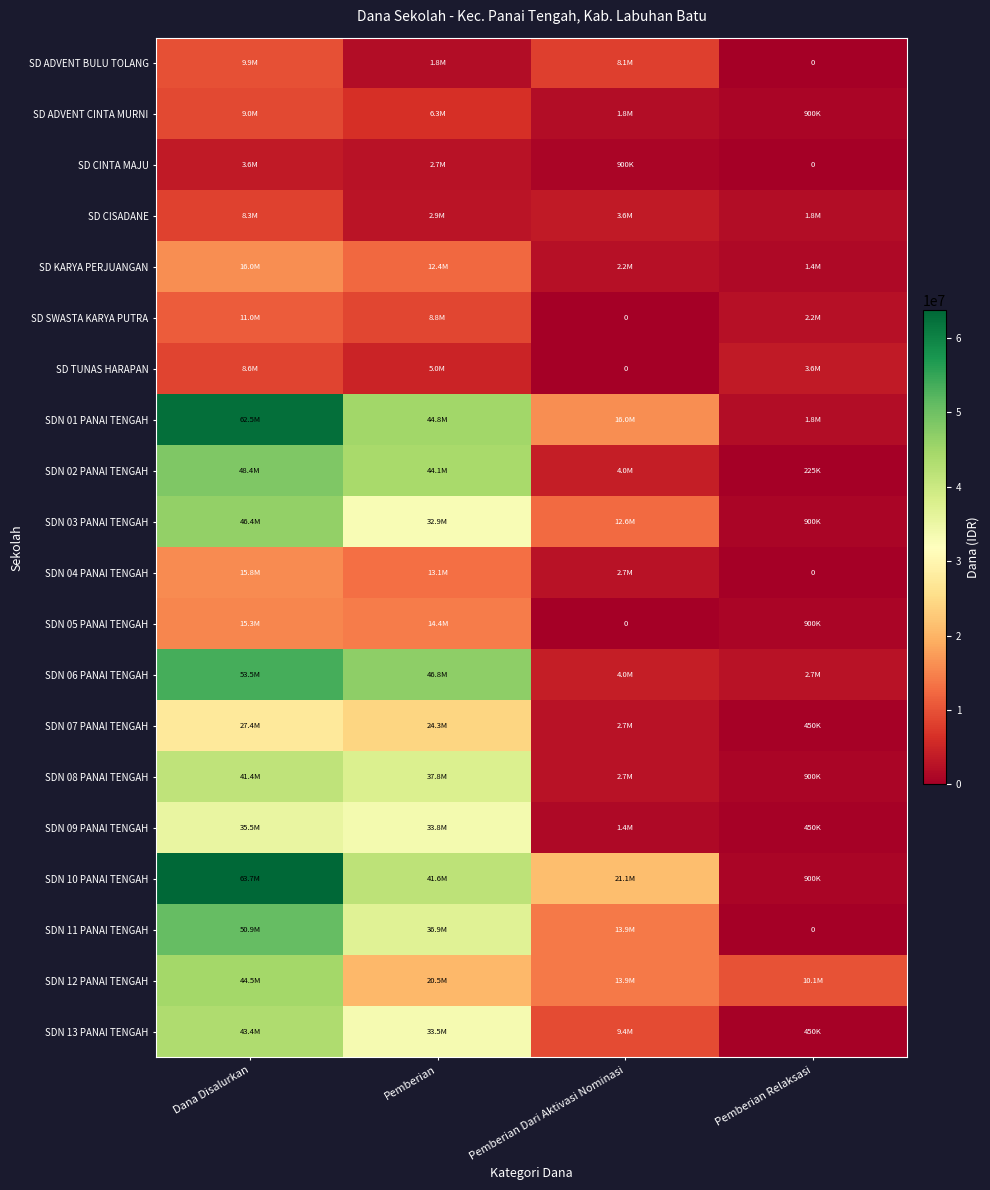

Which series has the largest total across all categories?

SDN 10 PANAI TENGAH